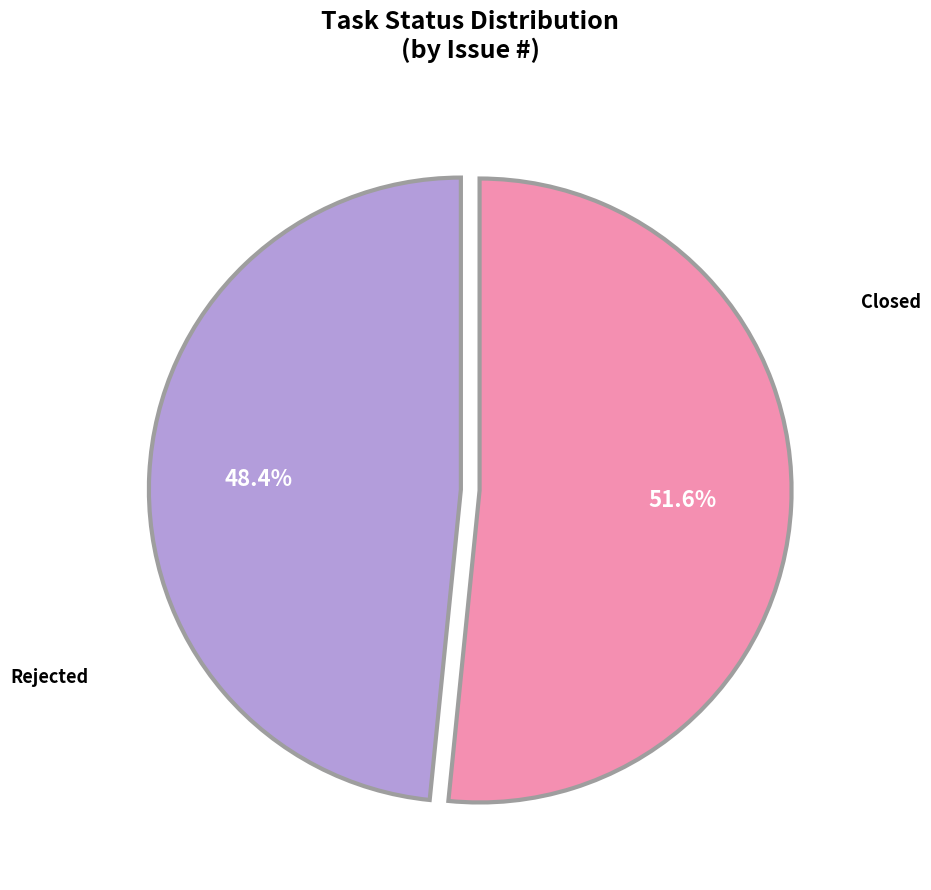

How many slices are in this pie chart?

2